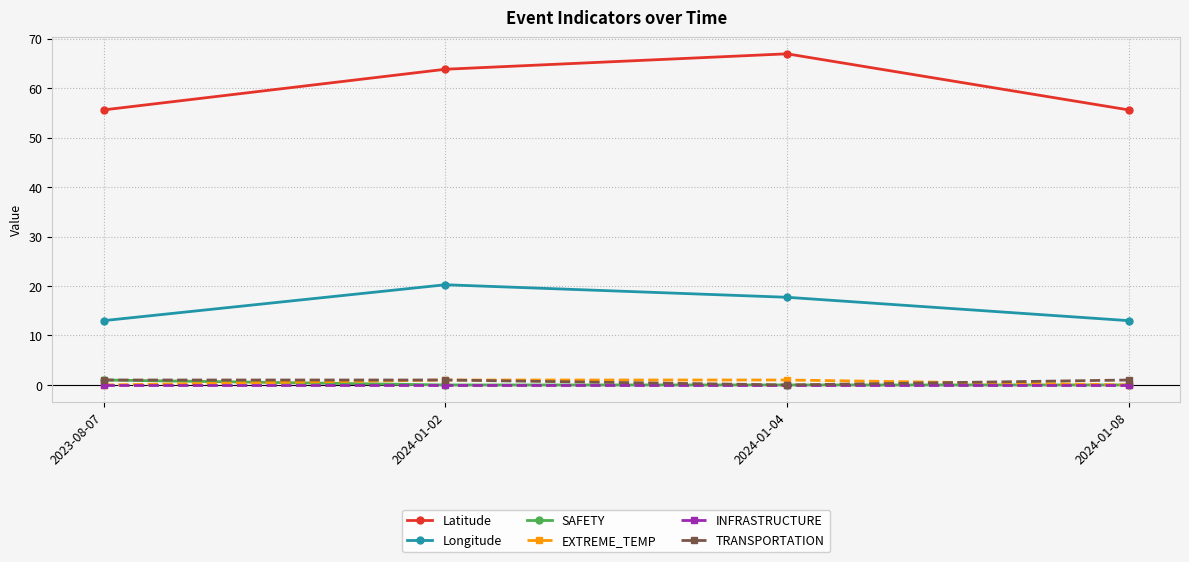

True or false: Latitude and INFRASTRUCTURE intersect in this chart.

False